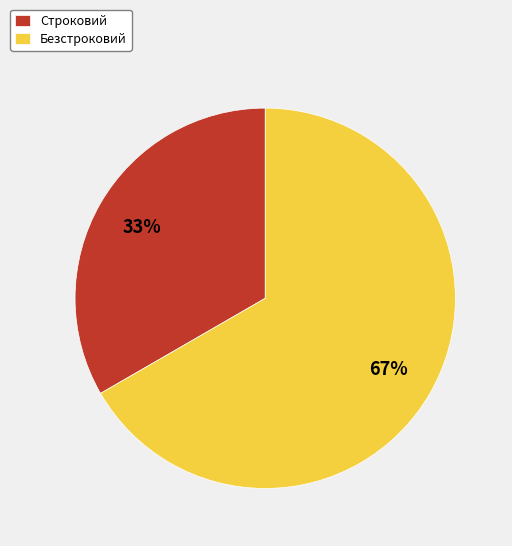

Do Безстроковий and Строковий together represent more than half of the pie?

Yes